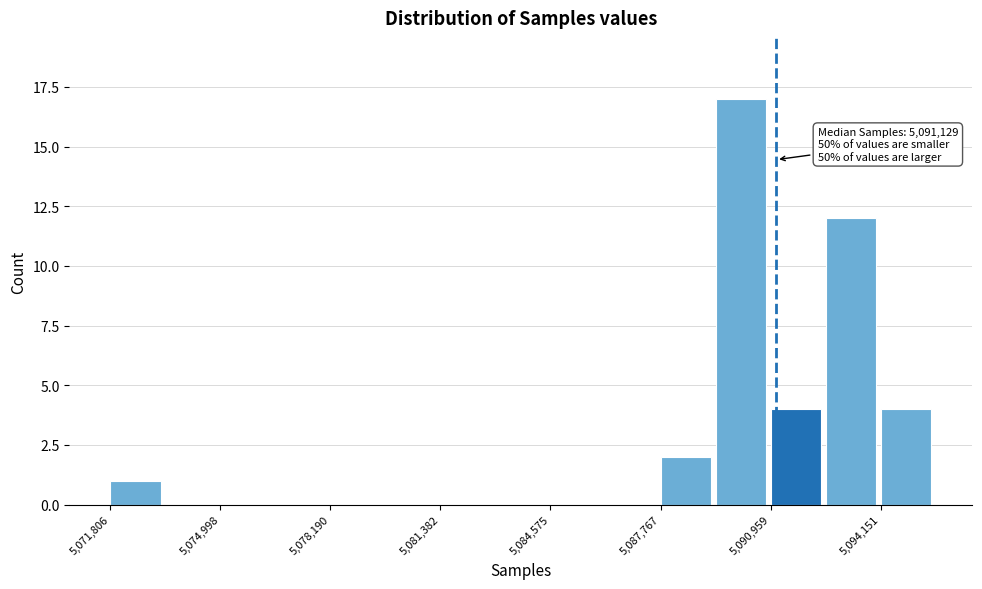

Read against the x-axis, roughly where is the centre of the tallest bar?

5090000